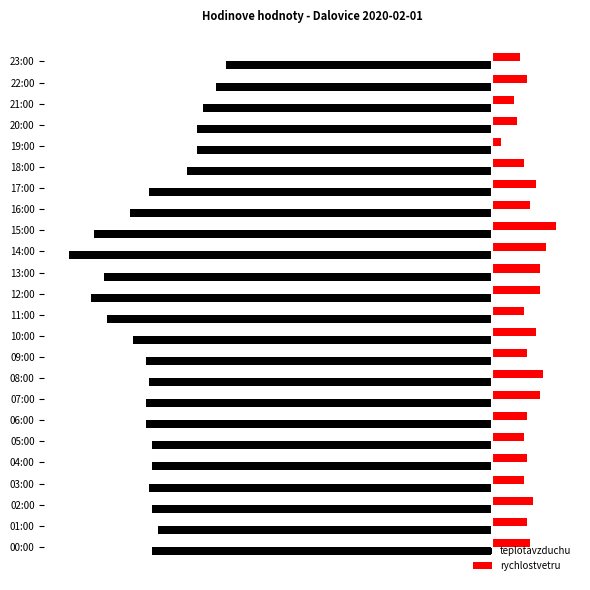

What are all the series names shown in the legend?

teplotavzduchu, rychlostvetru